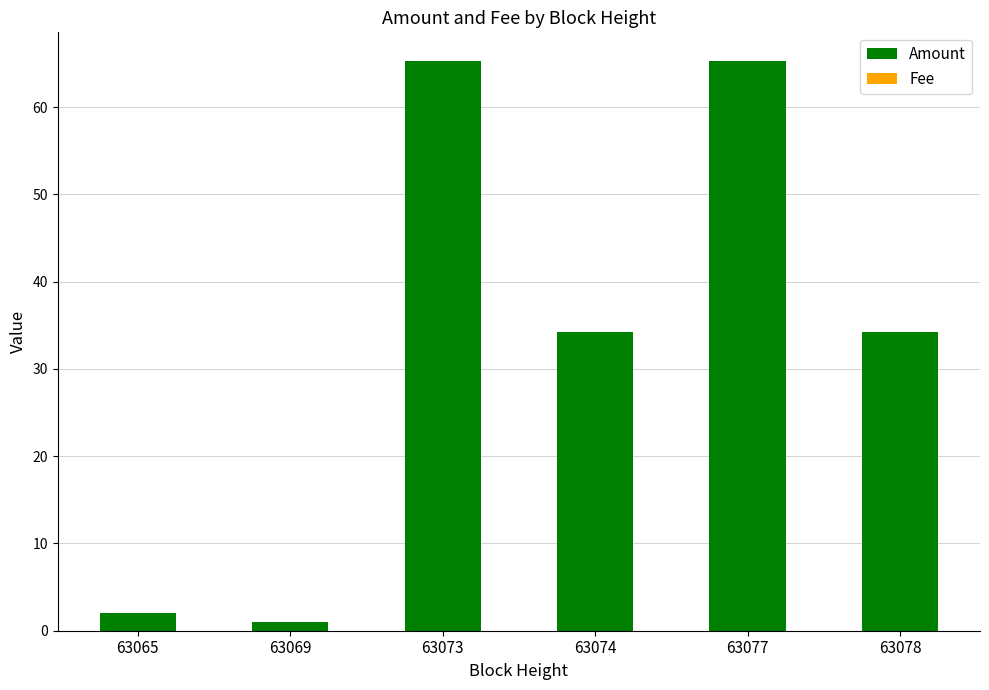

What is the highest value of the Amount series?

65.3